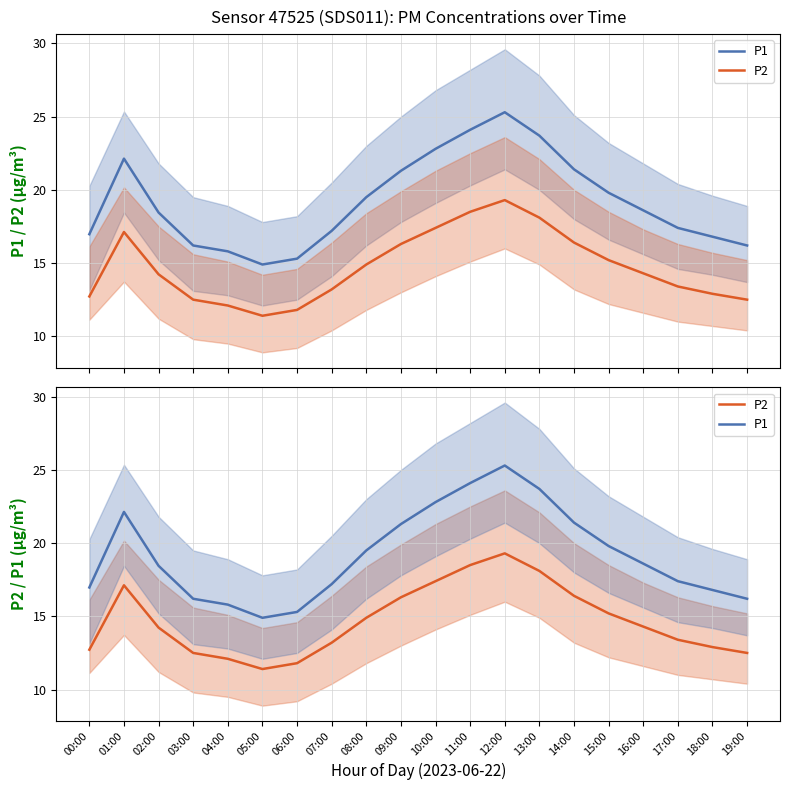

What is the difference between the maximum and minimum values in the P2 series?

7.9